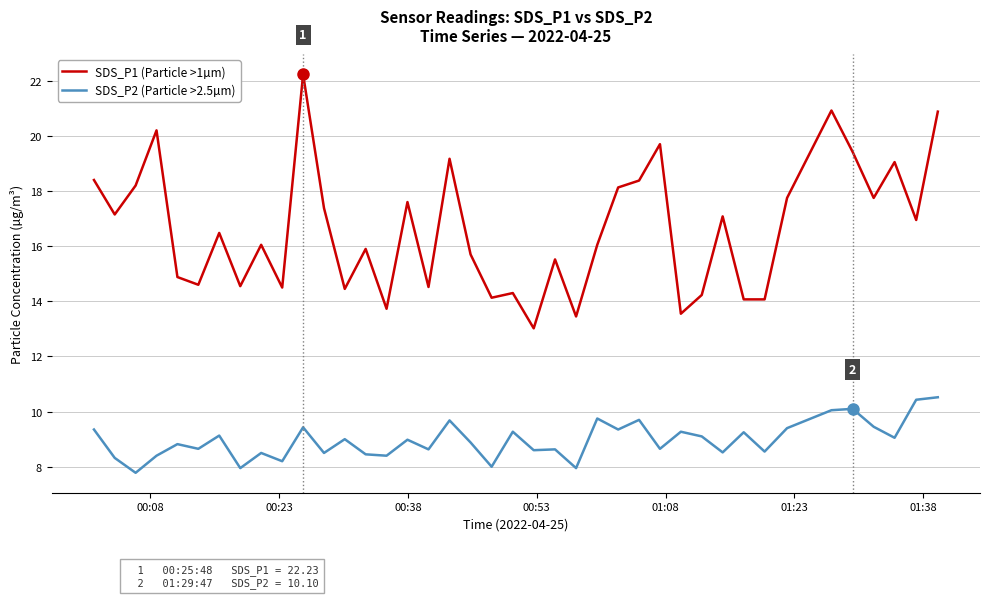

True or false: SDS_P1 (Particle >1µm) and SDS_P2 (Particle >2.5µm) cross at least once.

False